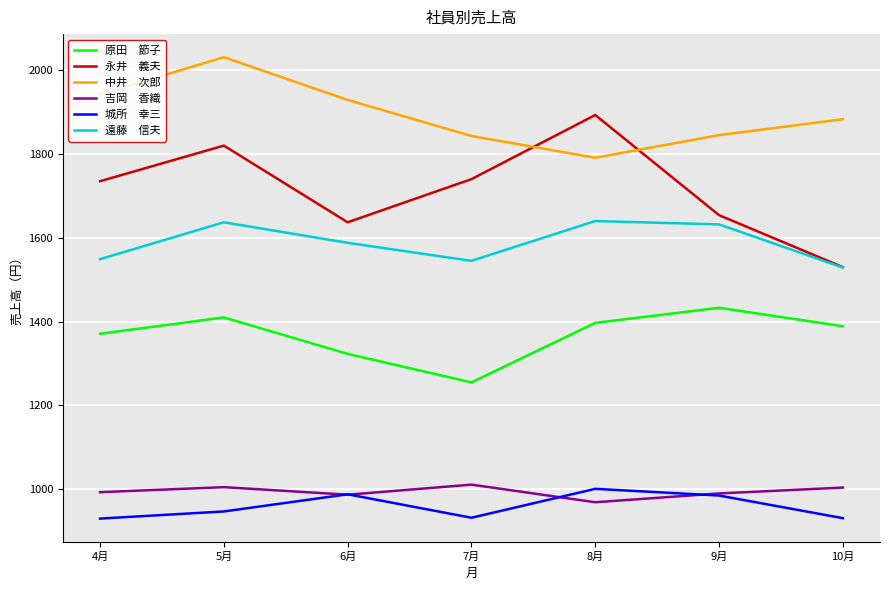

What is the greatest value displayed?

2031